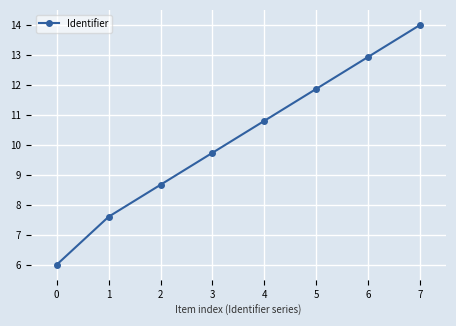

What is the sum of the values at 7 and 1?

21.6